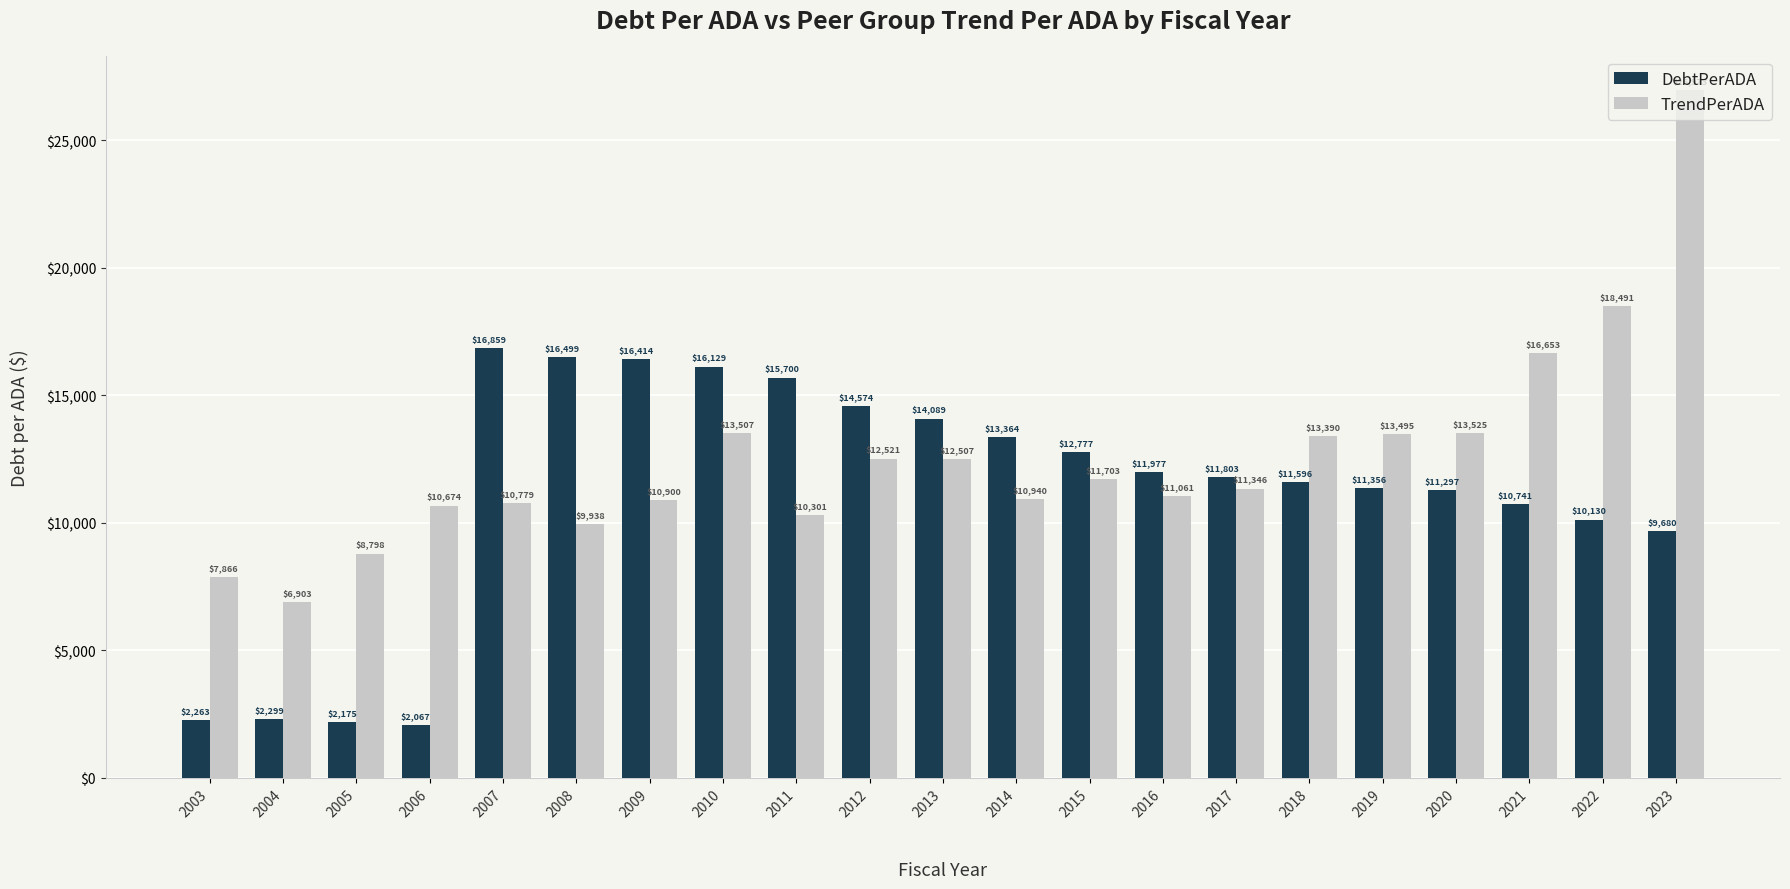

What is the difference between the highest and lowest values at 2015?

1073.6